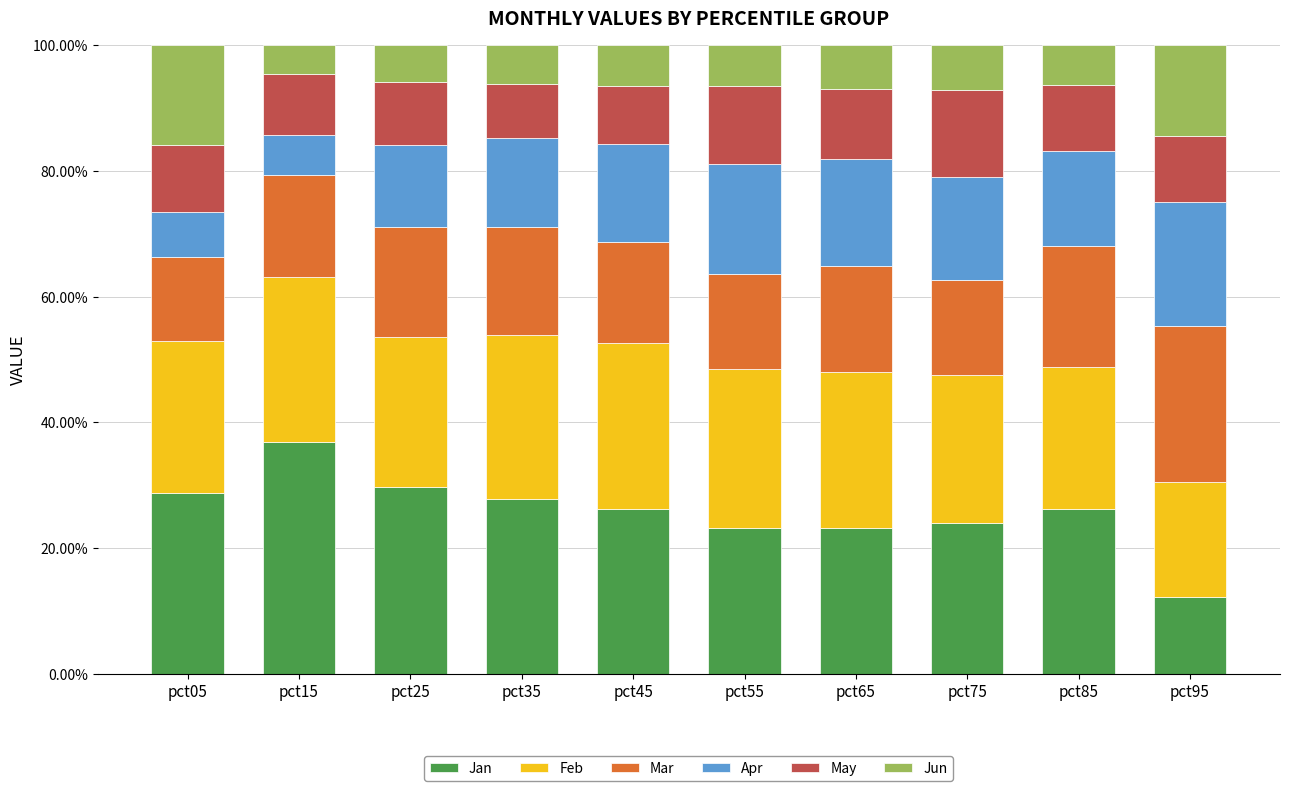

How many bars are there in total?

10